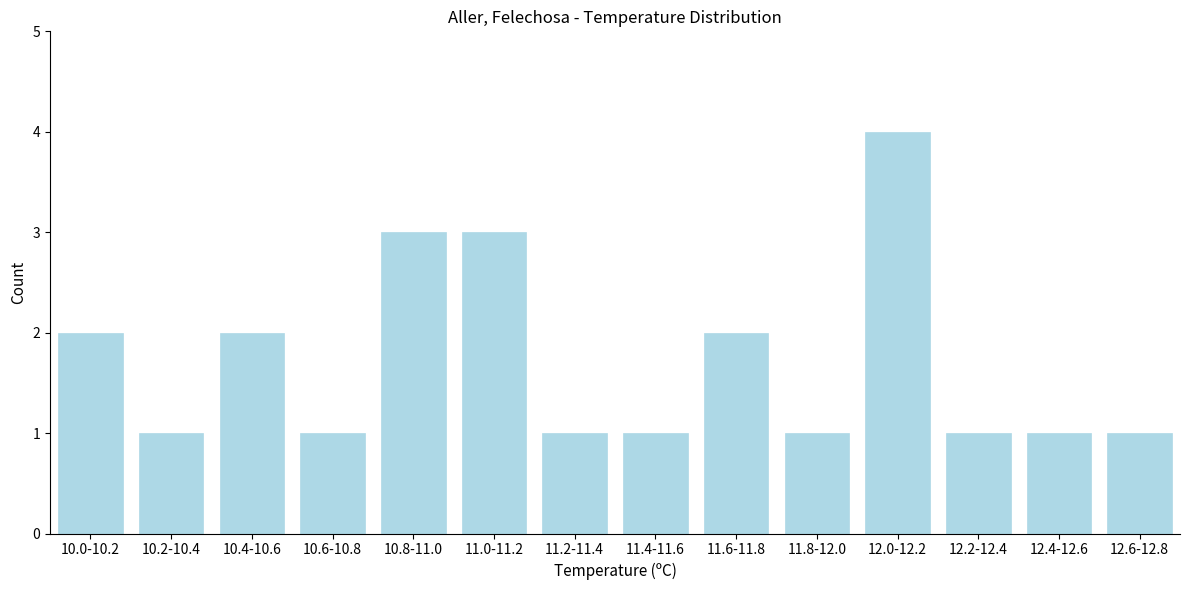

Reading right to left, what are all the values shown in this chart?

1	1	1	4	1	2	1	1	3	3	1	2	1	2